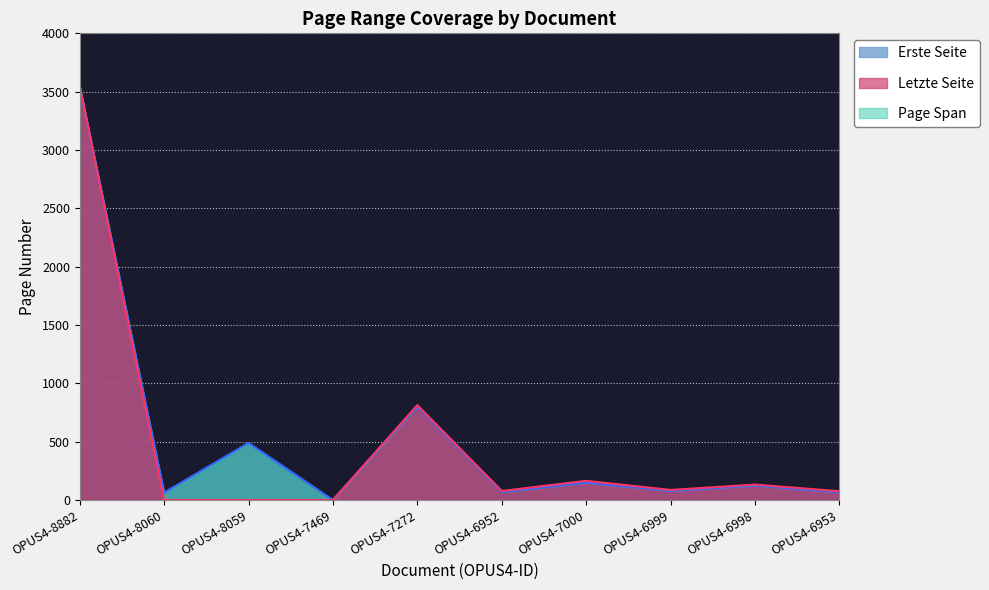

List the labels in order of Erste Seite value, smallest first.

OPUS4-7469, OPUS4-8060, OPUS4-6953, OPUS4-6952, OPUS4-6999, OPUS4-6998, OPUS4-7000, OPUS4-8059, OPUS4-7272, OPUS4-8882